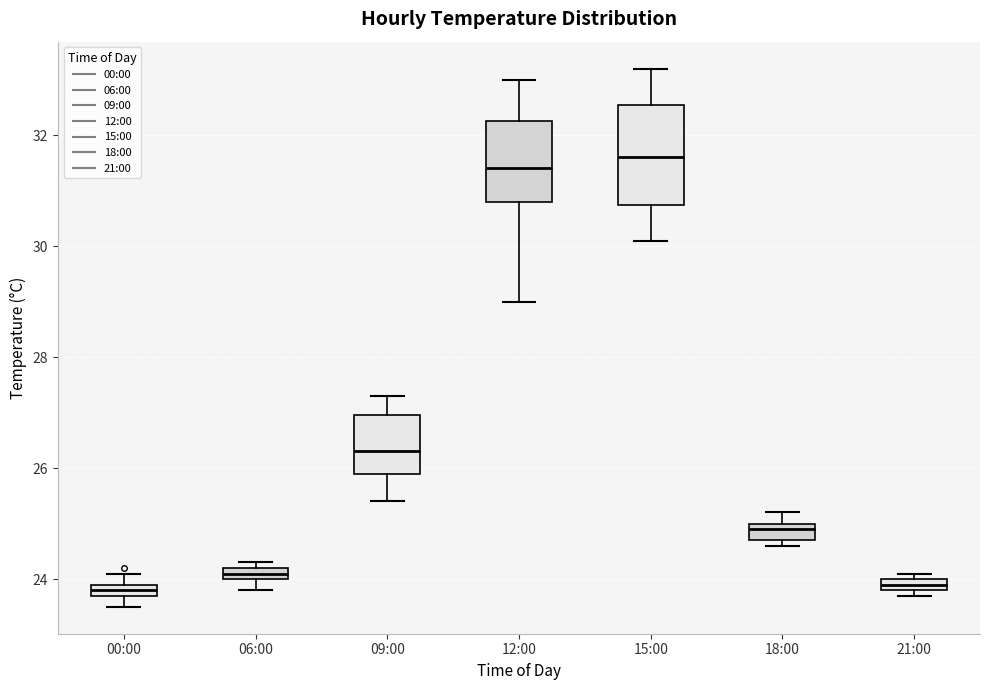

Which box has the highest median line?

15:00